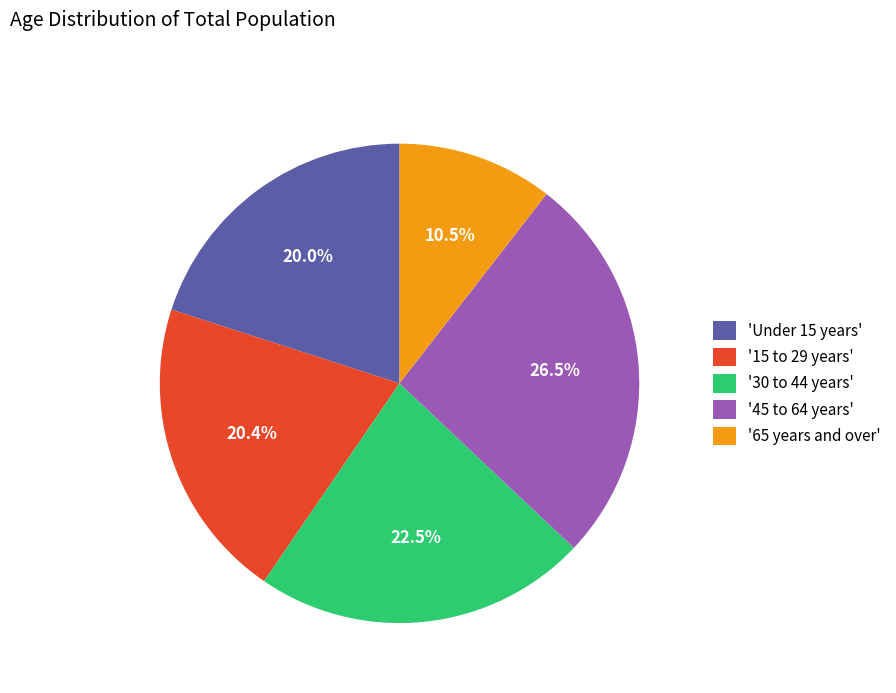

How many segments does this pie chart have?

5